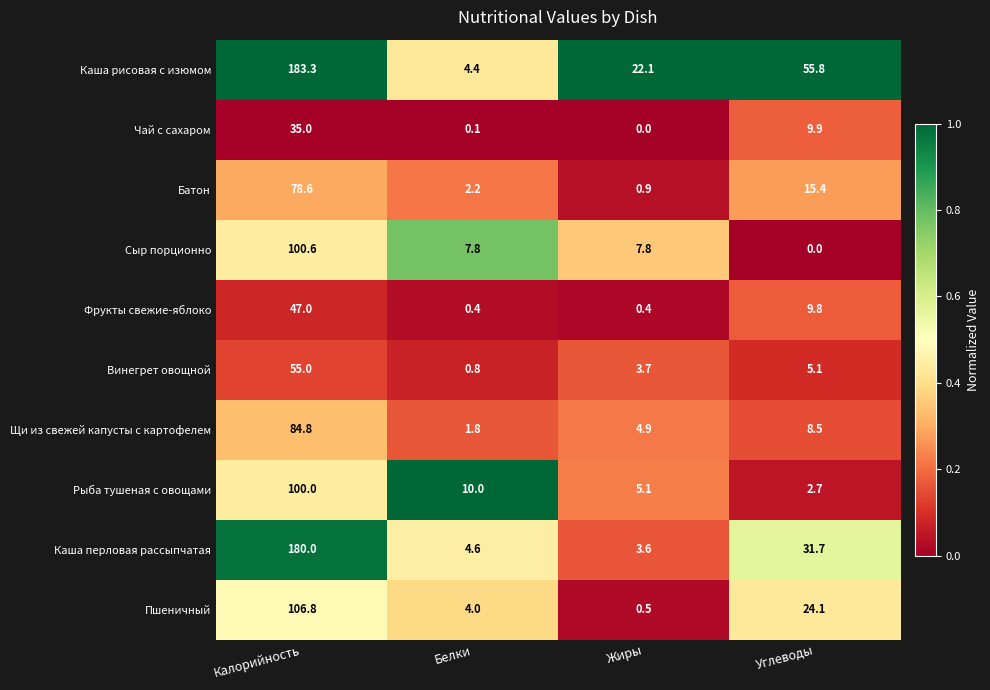

At Калорийность, list the series in order from smallest to largest.

Чай с сахаром, Фрукты свежие-яблоко, Винегрет овощной, Батон, Щи из свежей капусты с картофелем, Рыба тушеная с овощами, Сыр порционно, Пшеничный, Каша перловая рассыпчатая, Каша рисовая с изюмом